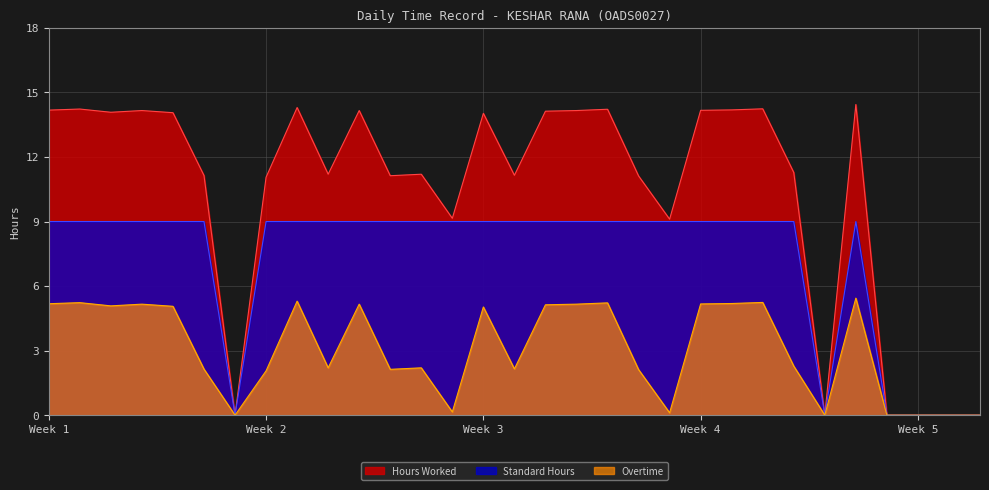

Reading right to left, transcribe all the data shown in this chart.

Hours Worked: 0.0	0.0	0.0	0.0	14.4	0.0	11.3	14.2	14.2	14.2	9.1	11.1	14.2	14.2	14.1	11.2	14.0	9.2	11.2	11.1	14.2	11.2	14.3	11.1	0.0	11.1	14.1	14.2	14.1	14.2	14.2
Standard Hours: 0.0	0.0	0.0	0.0	9.0	0.0	9.0	9.0	9.0	9.0	9.0	9.0	9.0	9.0	9.0	9.0	9.0	9.0	9.0	9.0	9.0	9.0	9.0	9.0	0.0	9.0	9.0	9.0	9.0	9.0	9.0
Overtime: 0.0	0.0	0.0	0.0	5.4	0.0	2.3	5.2	5.2	5.2	0.1	2.1	5.2	5.2	5.1	2.1	5.0	0.1	2.2	2.1	5.2	2.2	5.3	2.1	0.0	2.1	5.1	5.2	5.1	5.2	5.2